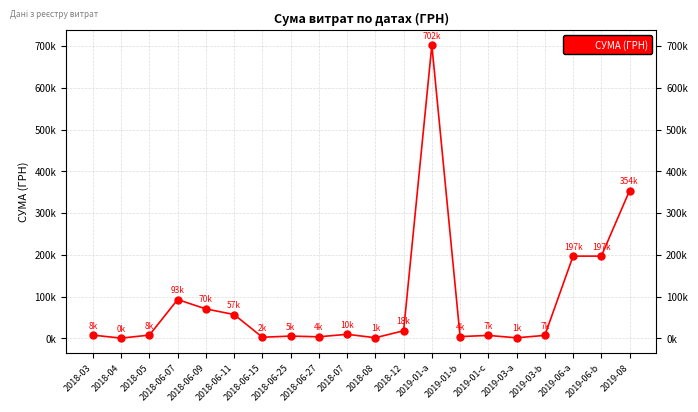

Is this an area chart (filled region under the line)?

No